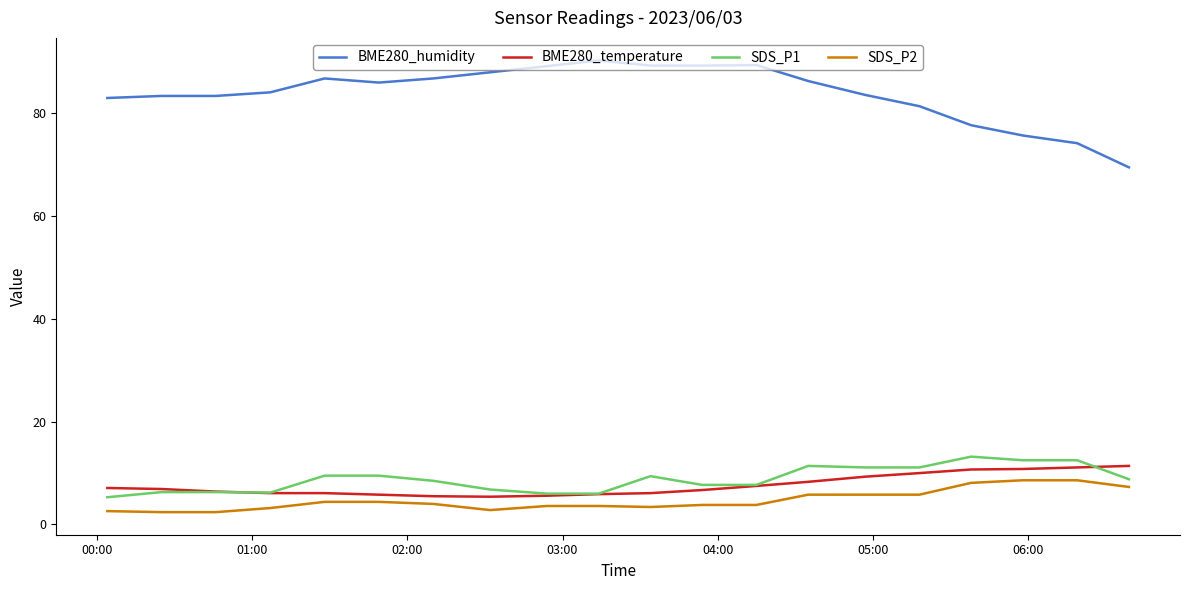

True or false: SDS_P1 has more than 1 interior local peaks.

True